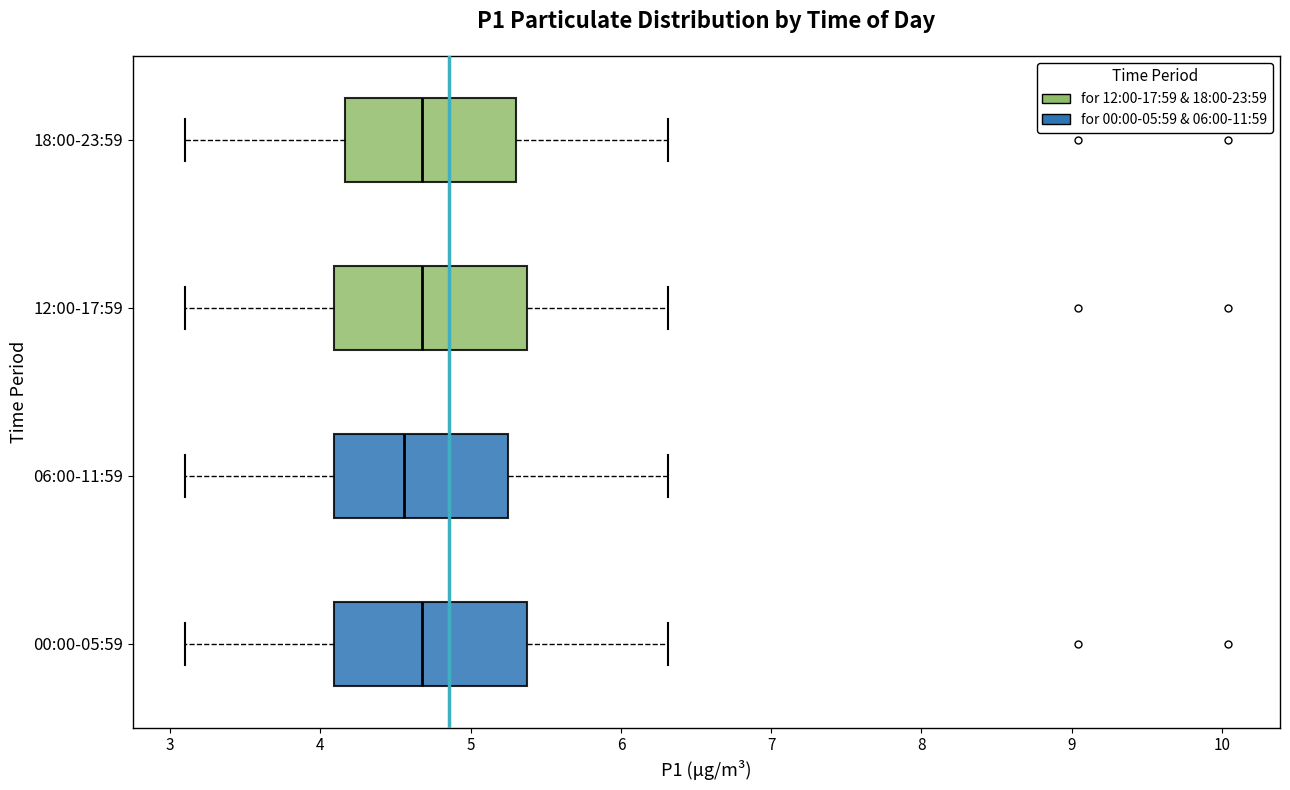

Reading bottom to top, read every box against the x-axis: the position of its median line, the range the box covers, and the ends of its whiskers. The values are not printed on the chart, so give them approximately, as read against the axis.

00:00-05:59: median 4.7, box 4.1 to 5.4, whiskers 3.1 to 6.3
06:00-11:59: median 4.6, box 4.1 to 5.3, whiskers 3.1 to 6.3
12:00-17:59: median 4.7, box 4.1 to 5.4, whiskers 3.1 to 6.3
18:00-23:59: median 4.7, box 4.2 to 5.3, whiskers 3.1 to 6.3